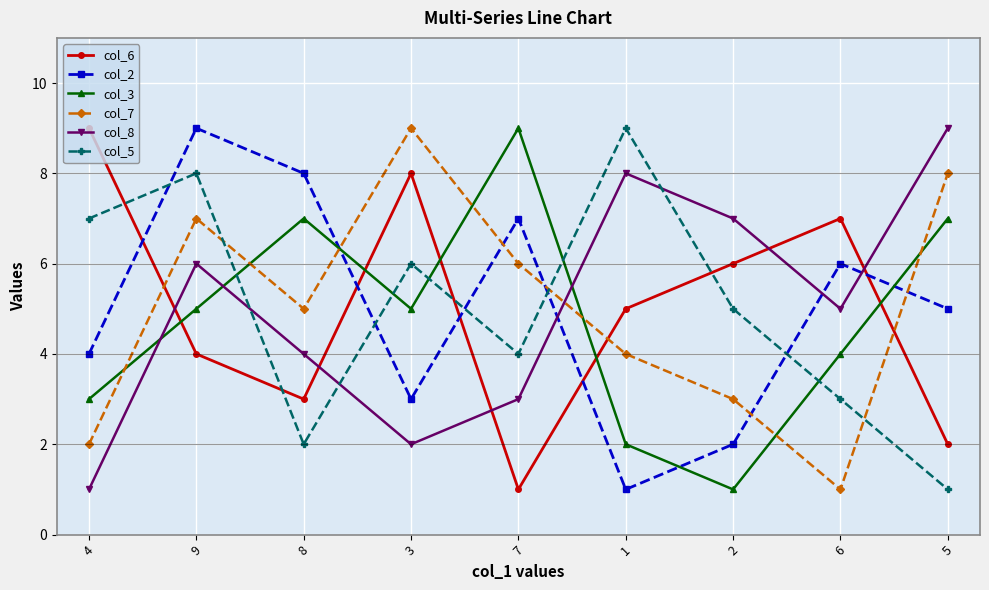

After their last crossing, which series has the higher values: col_3 or col_7?

col_7